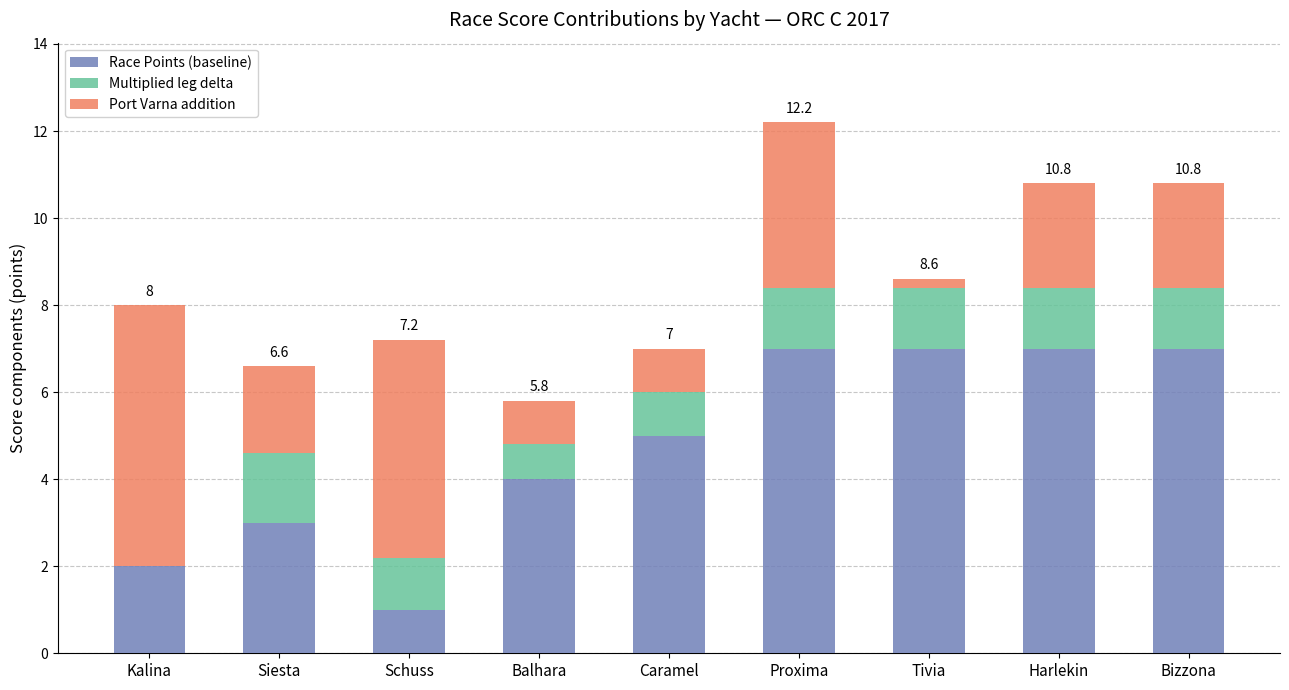

Are the bars horizontal?

No